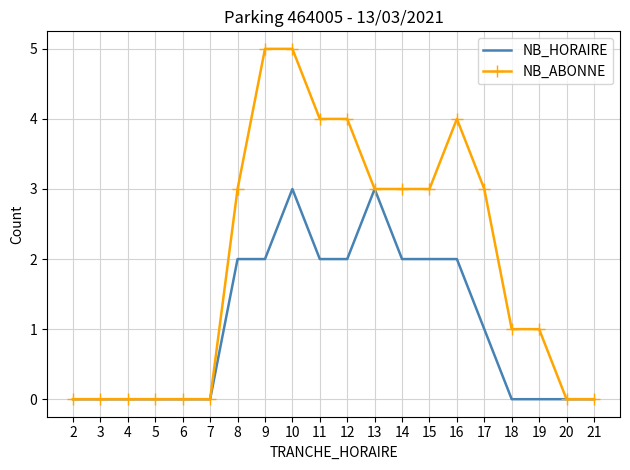

What is the difference between the NB_ABONNE values at 11 and 4?

4